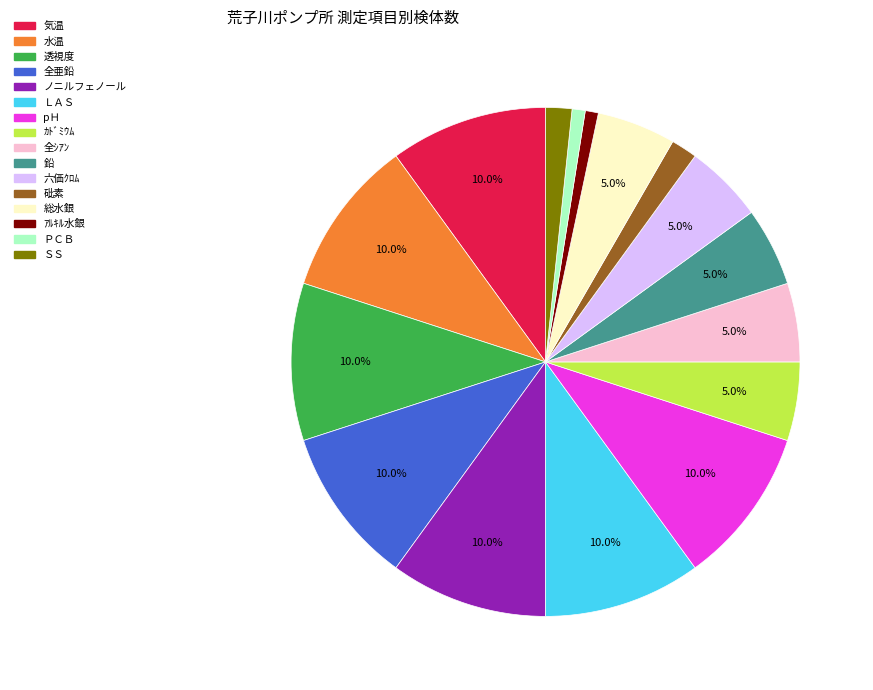

Is the sum of 全ｼｱﾝ and ＳＳ greater than half?

No